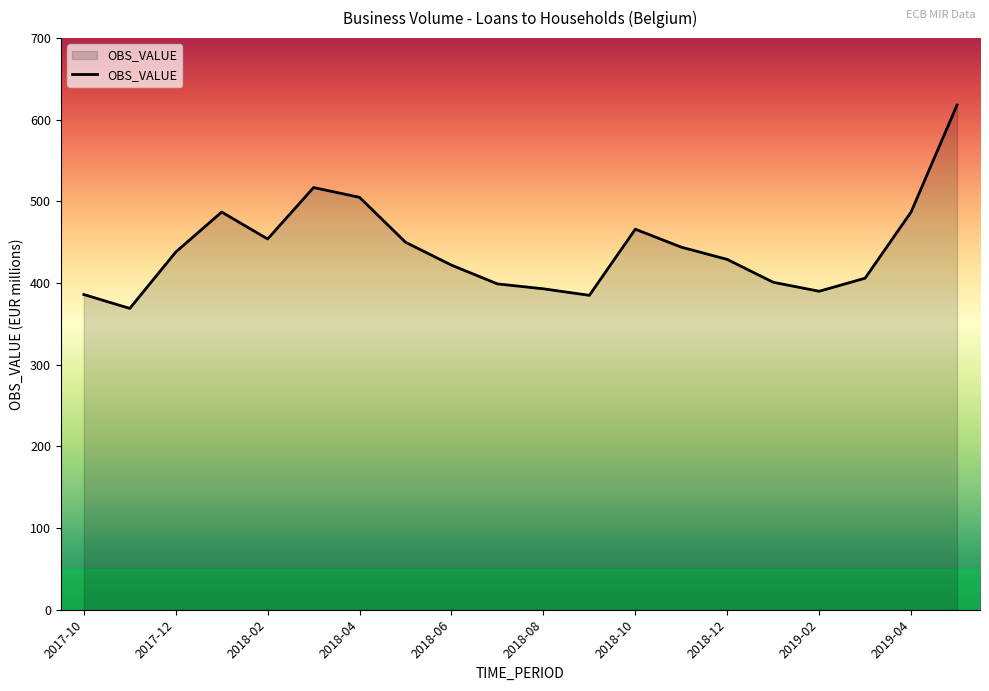

What is the difference between the second highest and minimum values?

148